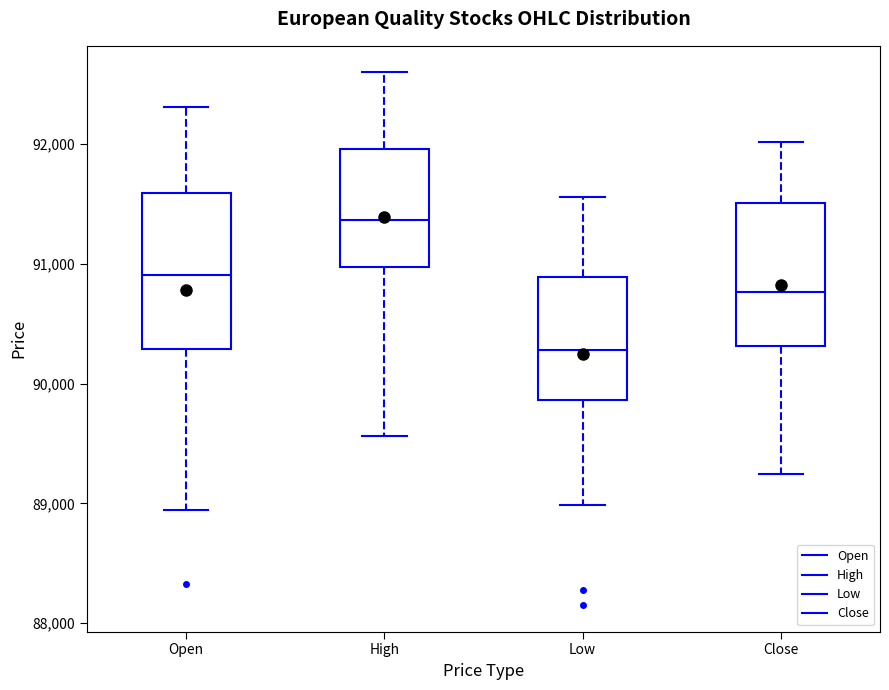

Reading left to right, transcribe this box plot: for each box, give where its median line is, the range the box spans, and where its two whiskers end, as read against the y-axis. The values are not printed on the chart, so give them approximately, as read against the axis.

Open: median 90900, box 90300 to 91600, whiskers 88900 to 92300
High: median 91400, box 91000 to 92000, whiskers 89600 to 92600
Low: median 90300, box 89900 to 90900, whiskers 89000 to 91600
Close: median 90800, box 90300 to 91500, whiskers 89200 to 92000